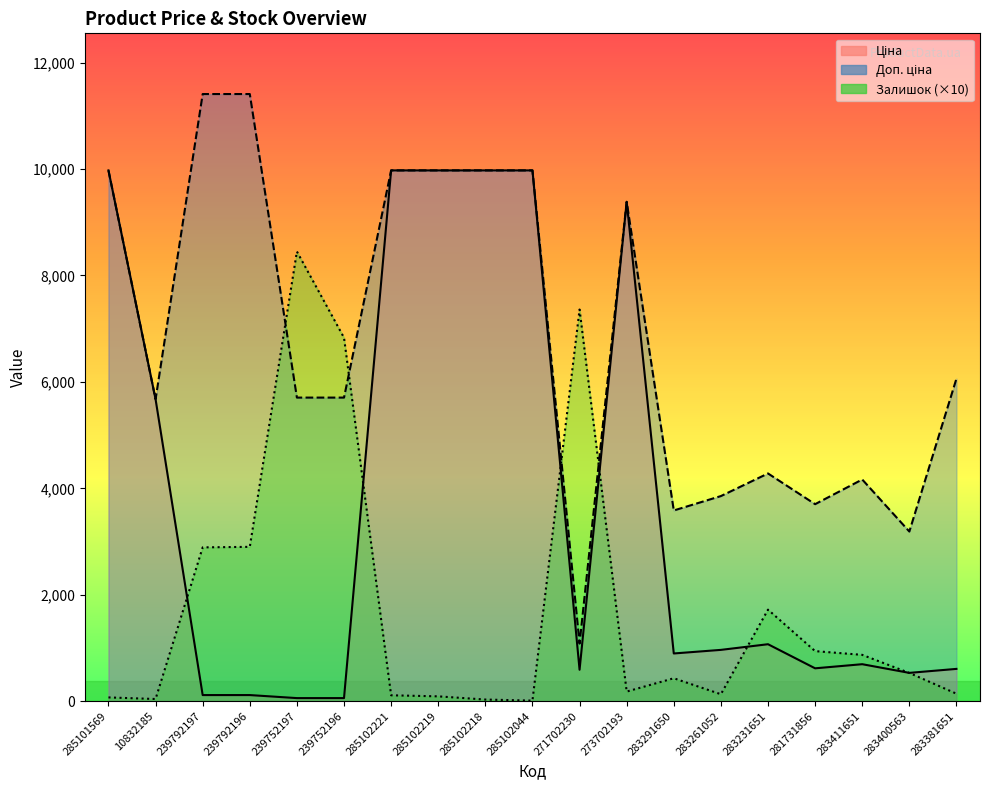

Reading left to right, transcribe all the data shown in this chart.

Ціна: 9975.0	5673.8	114.1	114.1	57.0	57.0	9975.0	9975.0	9975.0	9975.0	589.9	9384.0	895.9	963.5	1069.8	617.0	694.3	531.3	606.1
Доп. ціна: 9975.0	5673.8	11410.0	11410.0	5705.0	5705.0	9975.0	9975.0	9975.0	9975.0	1081.7	9384.0	3583.6	3854.0	4279.1	3701.9	4165.6	3187.6	6061.2
Залишок: 70.0	40.0	2890.0	2900.0	8450.0	6830.0	110.0	90.0	30.0	10.0	7360.0	180.0	430.0	130.0	1720.0	940.0	870.0	530.0	140.0